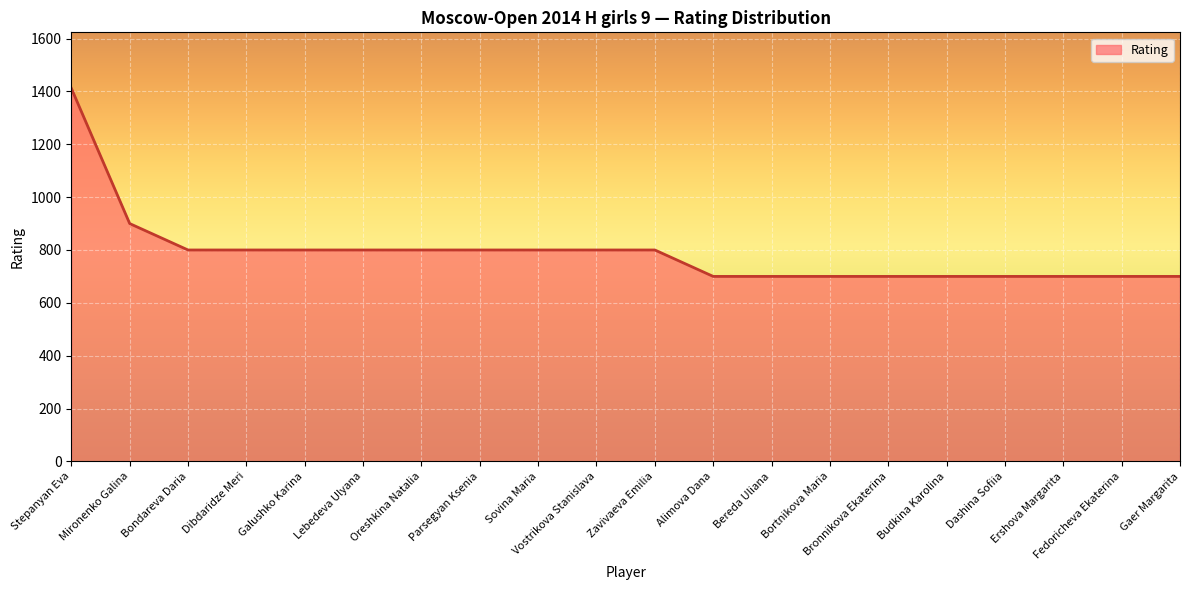

Reading left to right, transcribe all the data shown in this chart.

Stepanyan Eva=1412	Mironenko Galina=900	Bondareva Daria=800	Dibdaridze Meri=800	Galushko Karina=800	Lebedeva Ulyana=800	Oreshkina Natalia=800	Parsegyan Ksenia=800	Sovina Maria=800	Vostrikova Stanislava=800	Zavivaeva Emilia=800	Alimova Dana=700	Bereda Uliana=700	Bortnikova Maria=700	Bronnikova Ekaterina=700	Budkina Karolina=700	Dashina Sofiia=700	Ershova Margarita=700	Fedoricheva Ekaterina=700	Gaer Margarita=700